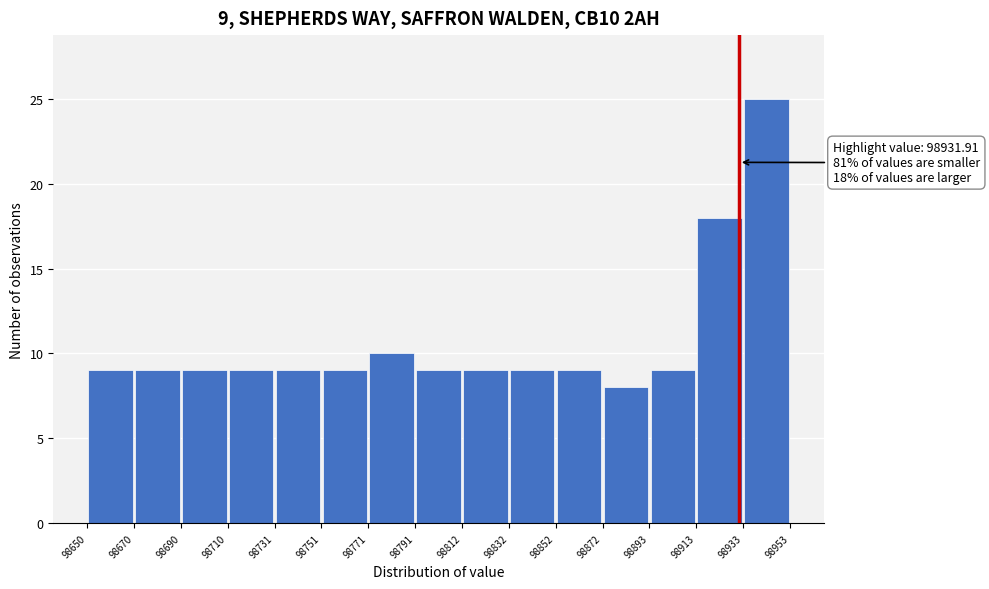

Over which range of the x-axis is the bar tallest?

98933 to 98953